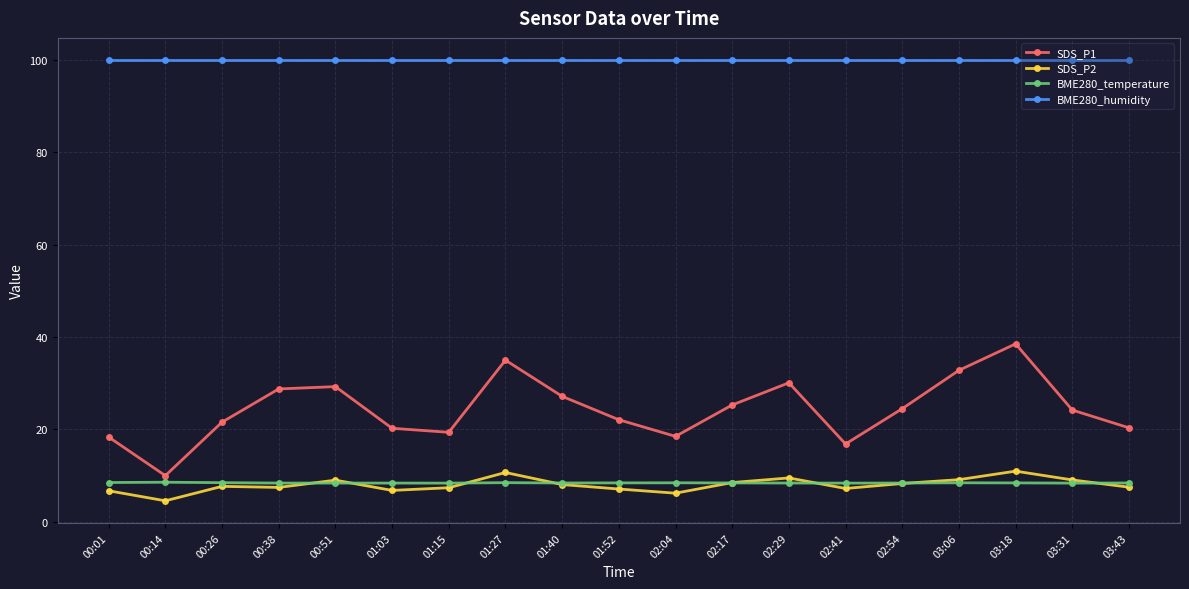

What is the label of the 17th point from the right?

00:26